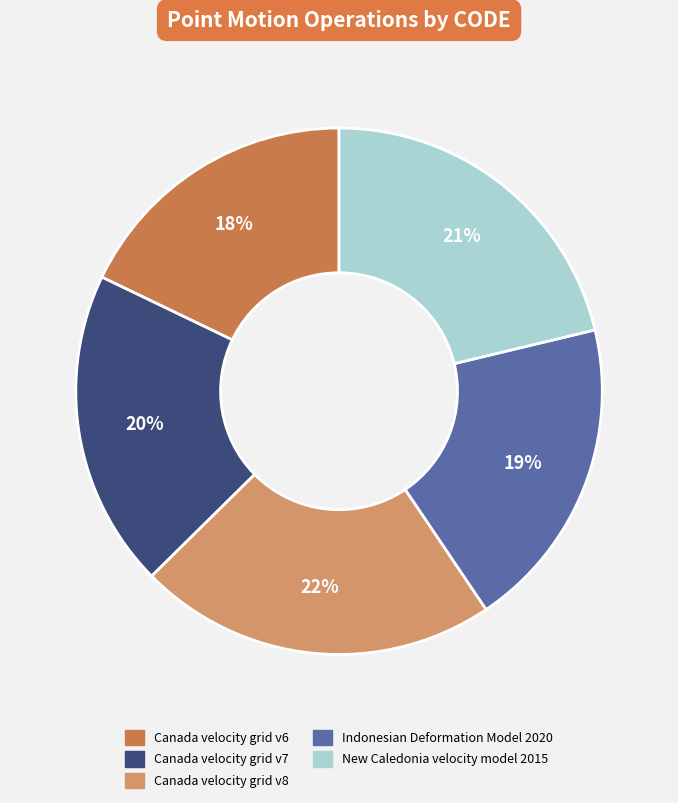

To the nearest percent, what is the average slice percentage?

20%